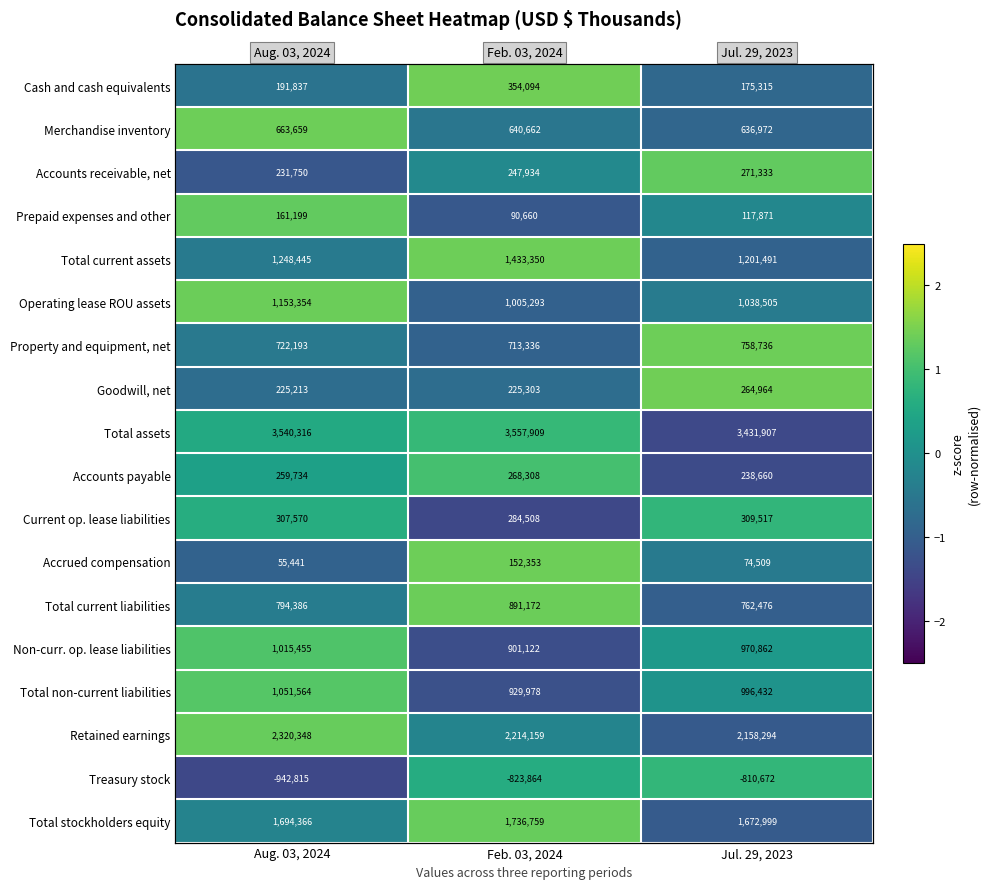

What is the difference between the maximum and minimum values in the Accounts payable series?

2.4